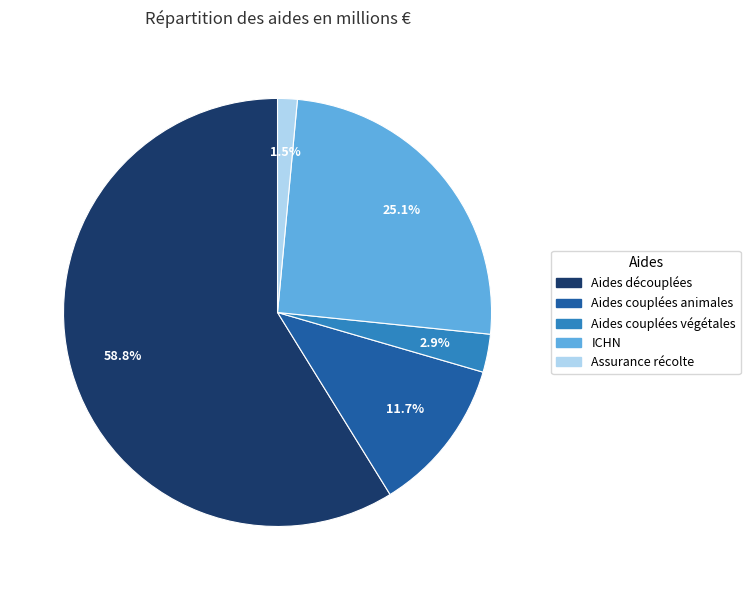

What percentage is the Aides couplées végétales slice, to the nearest percent?

3%